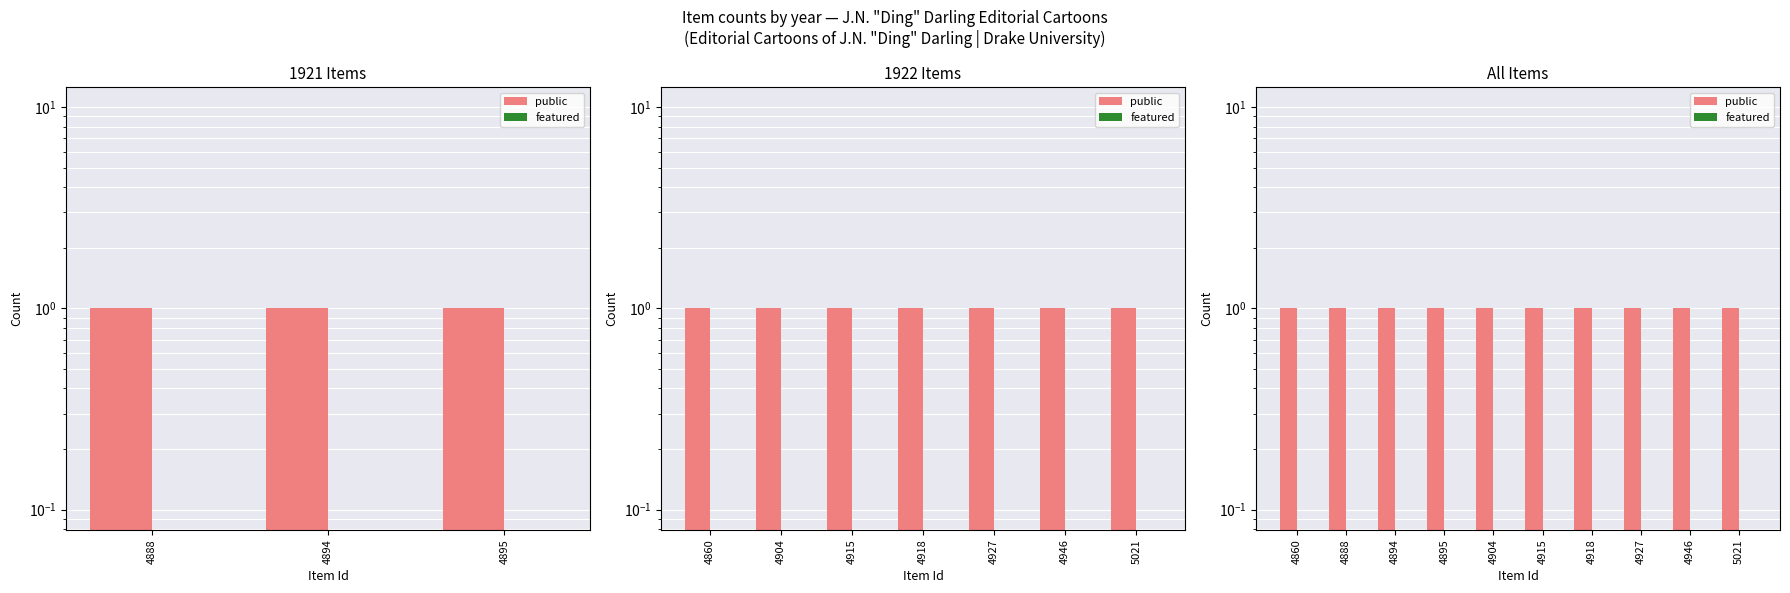

What is the maximum value shown in the chart?

1